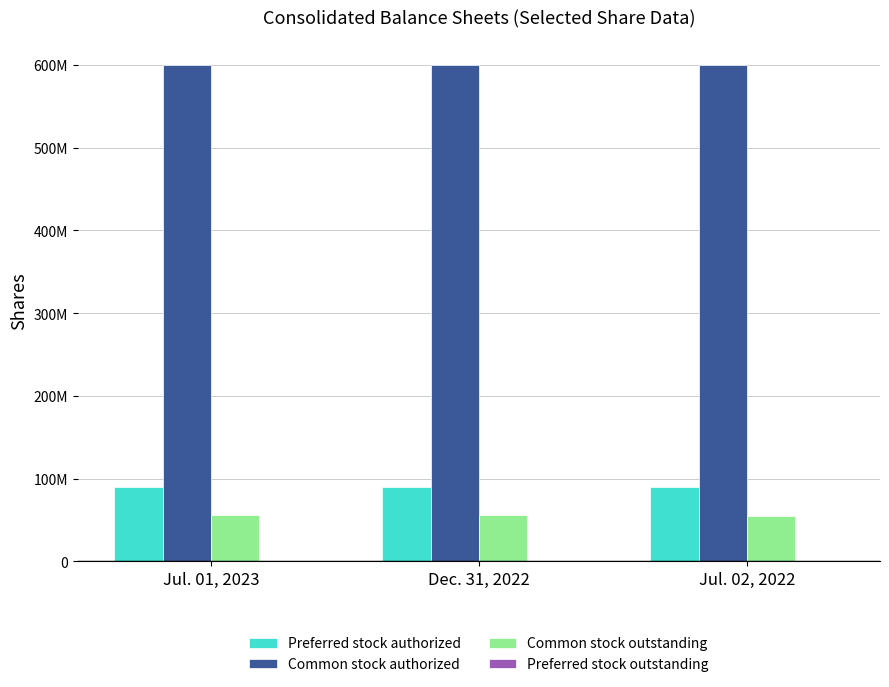

Rank the series by their maximum value, from highest to lowest.

Common stock authorized, Preferred stock authorized, Common stock outstanding